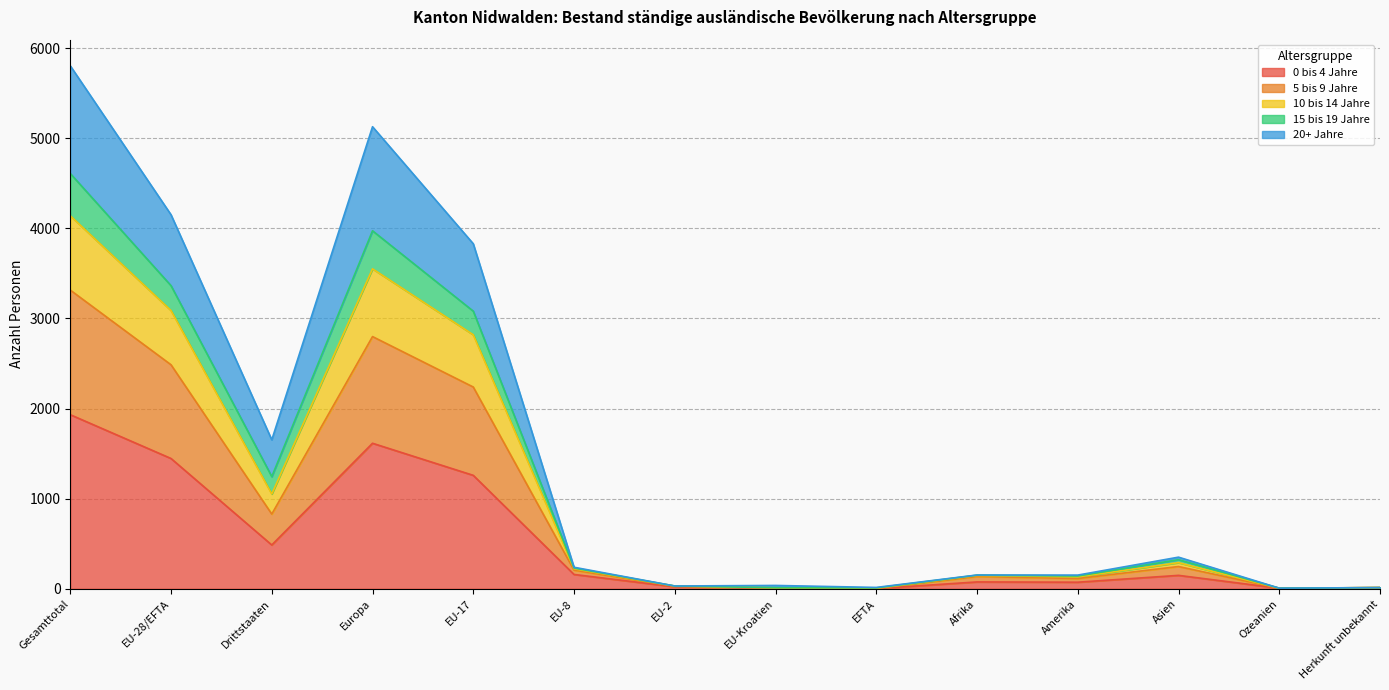

What is the total value across all series at Europa?

5128